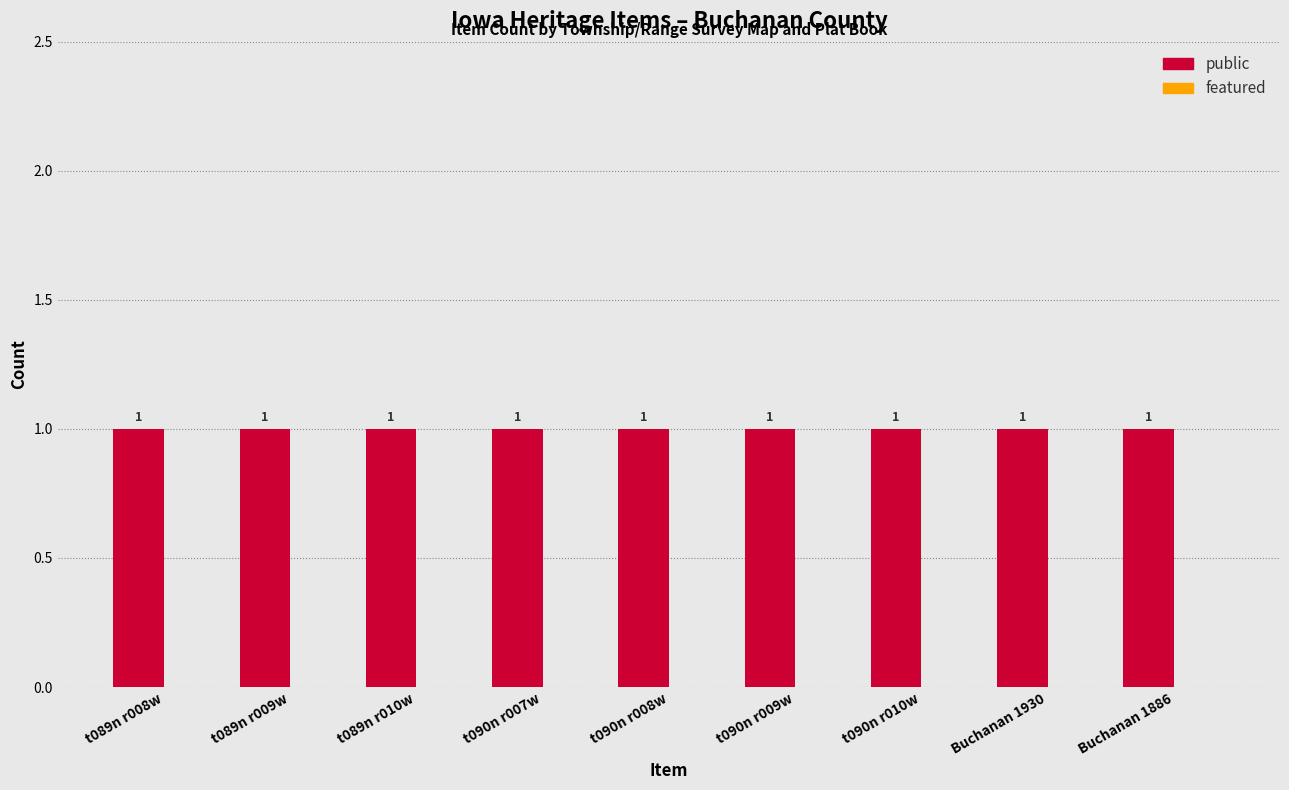

Is it true that featured equals 0 at t089n r010w?

True